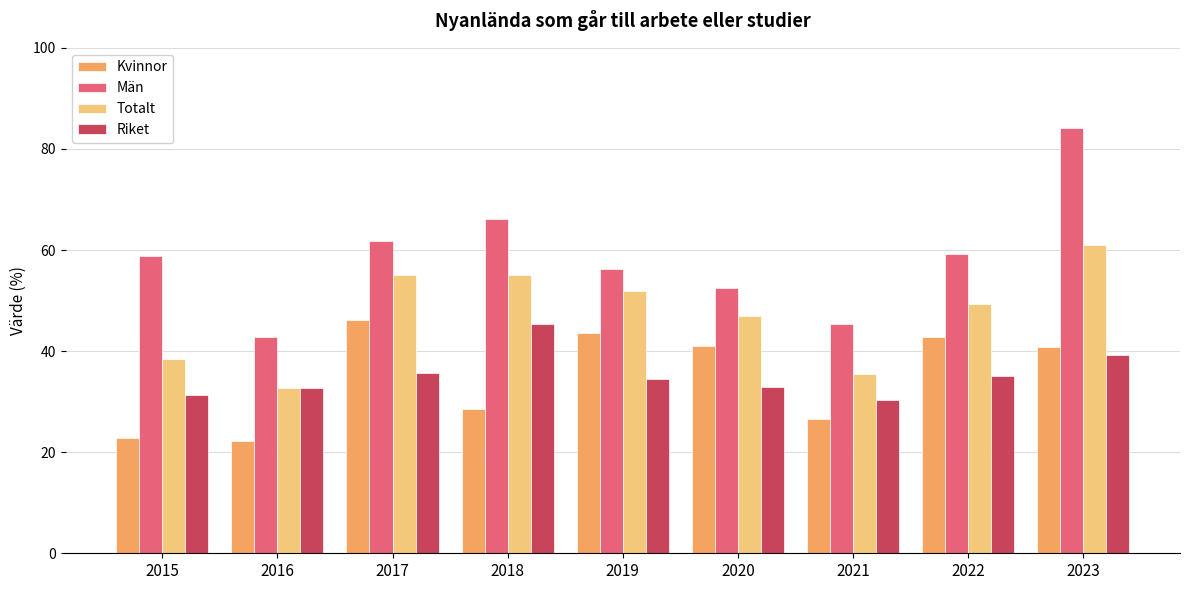

Is it true that Kvinnor equals 41.1 at 2020?

True